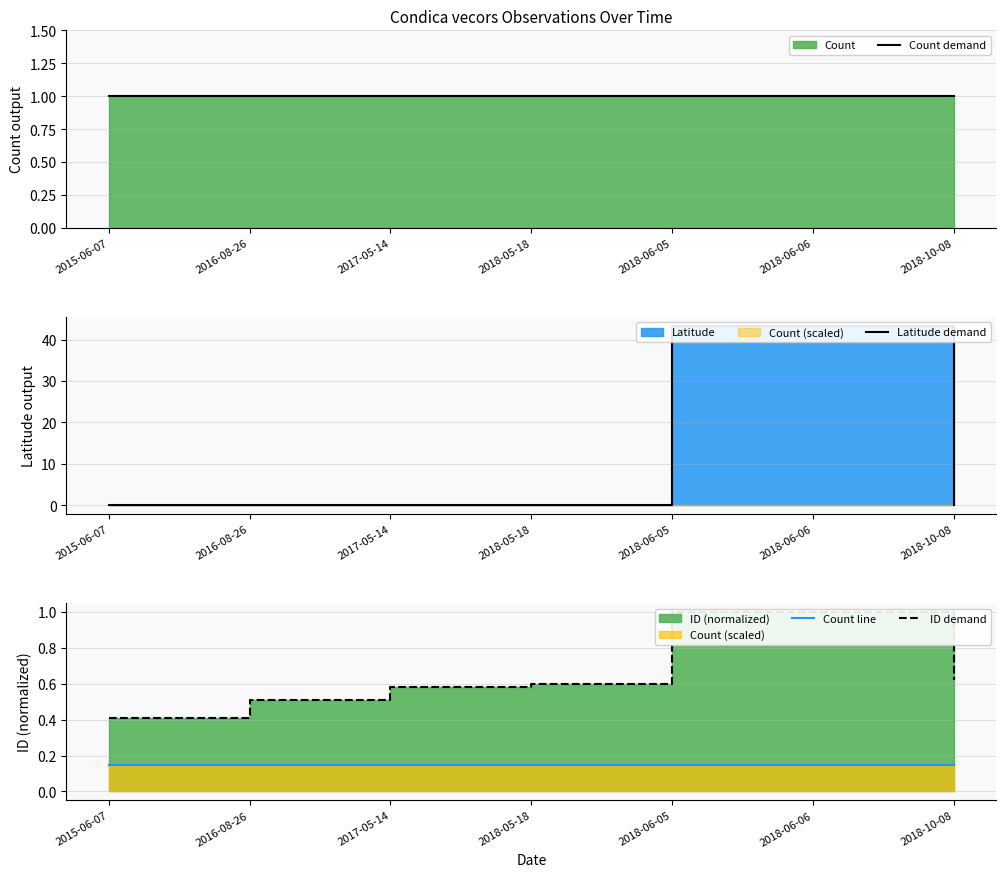

Does the chart have visible grid lines?

Yes